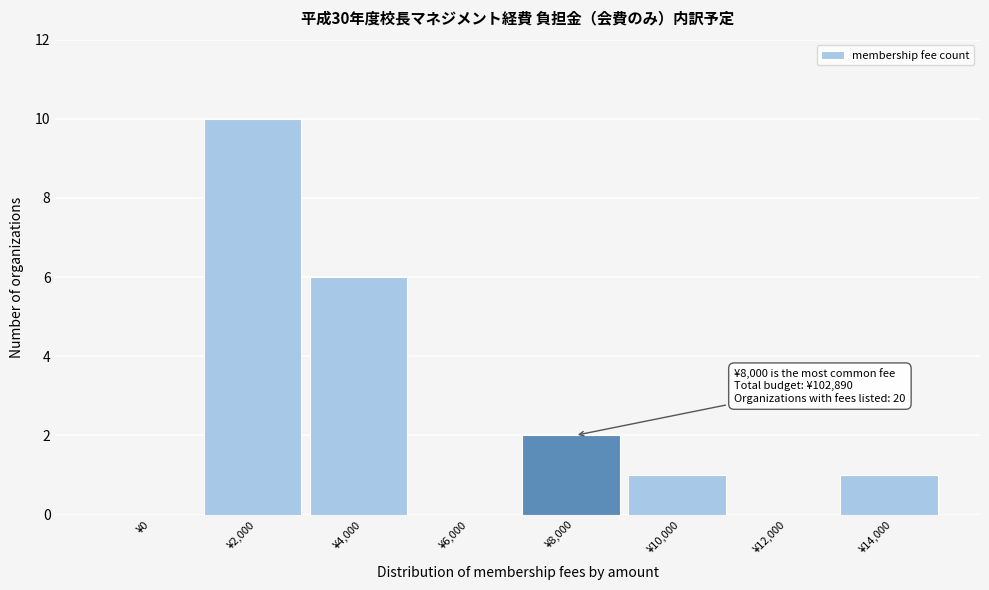

Reading left to right, list all the values displayed in this chart.

¥0=0	¥2,000=10	¥4,000=6	¥6,000=0	¥8,000=2	¥10,000=1	¥12,000=0	¥14,000=1